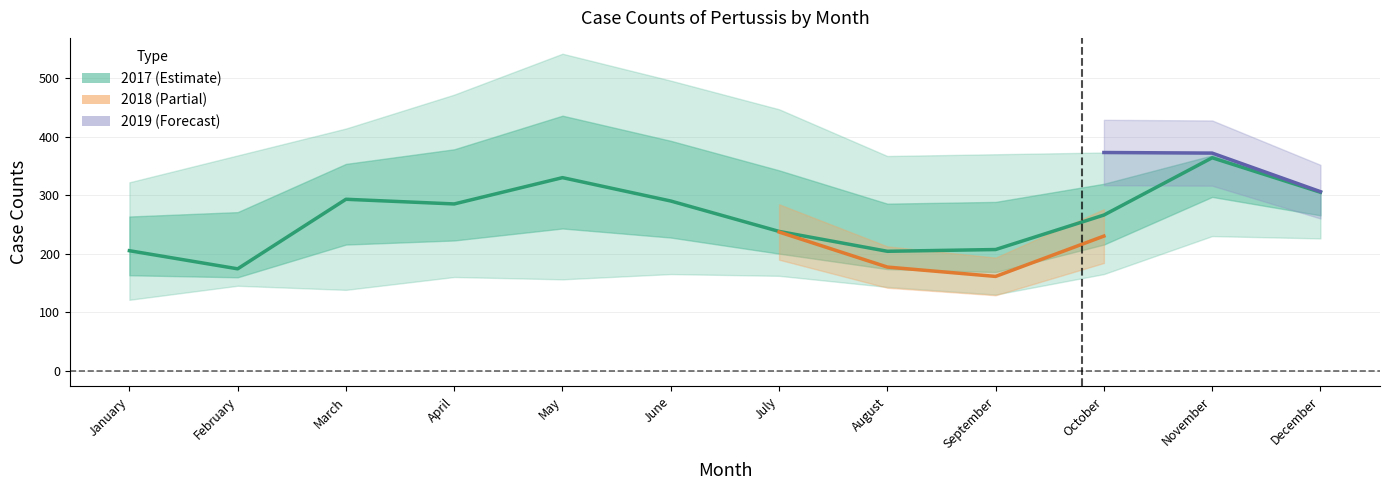

True or false: 2019 and 2016 cross at least once.

False